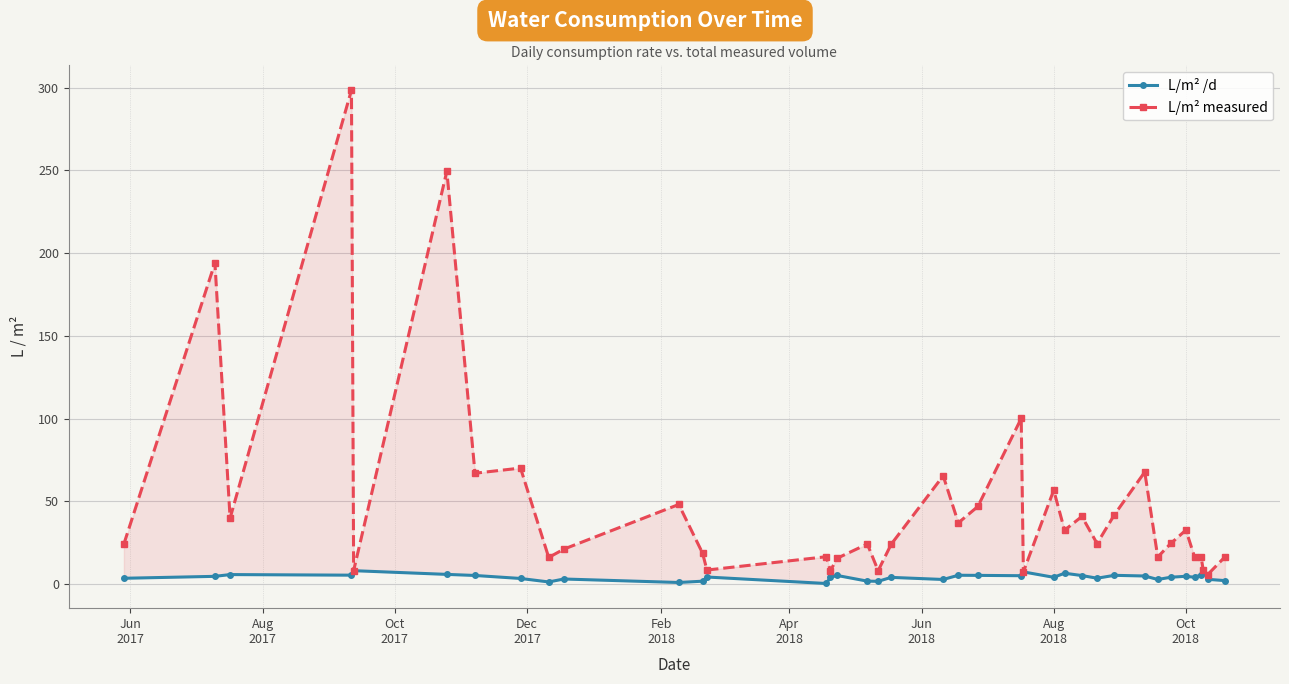

Does the chart display data point markers on the line(s)?

Yes